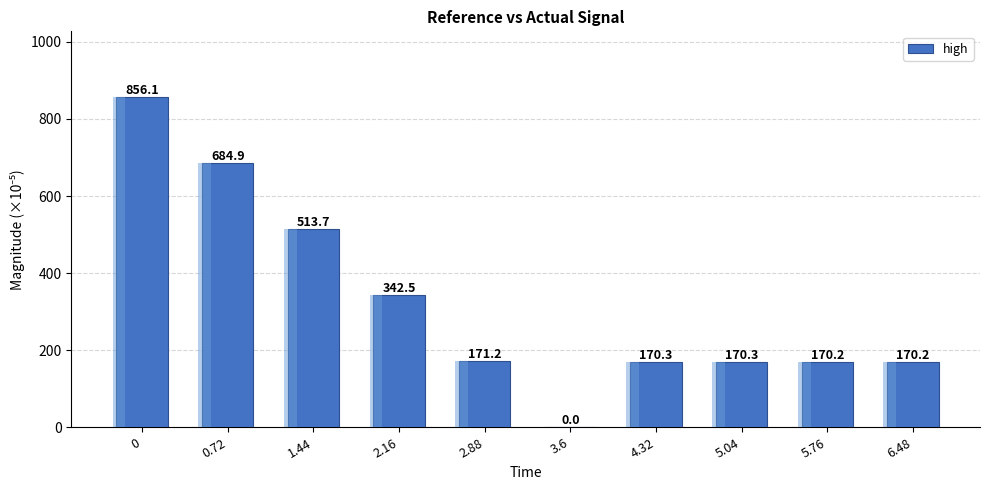

Read the value at 5.04.

170.3